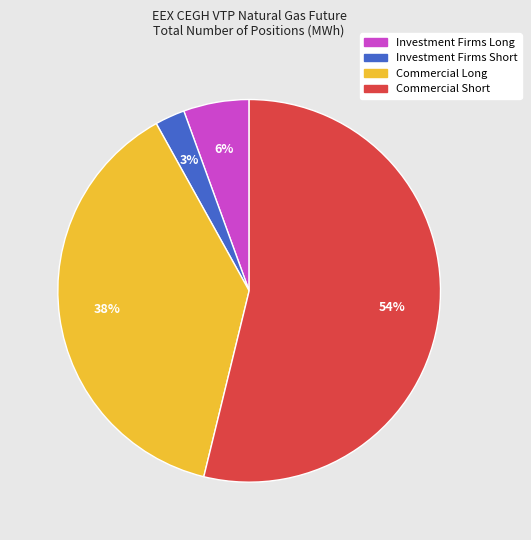

What is the largest slice in the pie chart?

Commercial Short